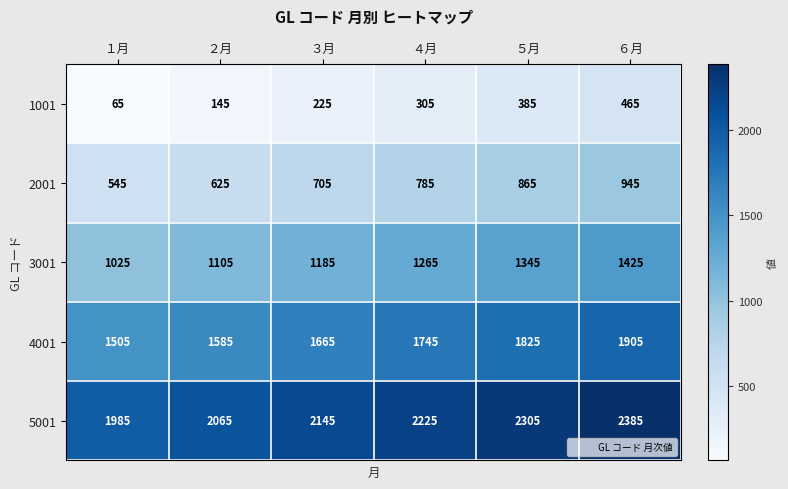

What is the total value across all series at ２月?

5525